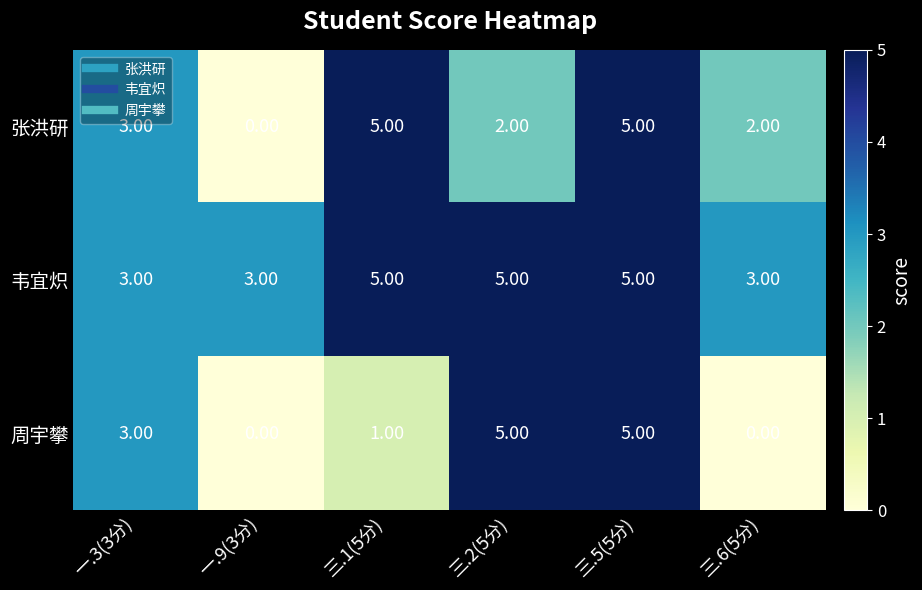

What is the total value across all series at 一.9(3分)?

3